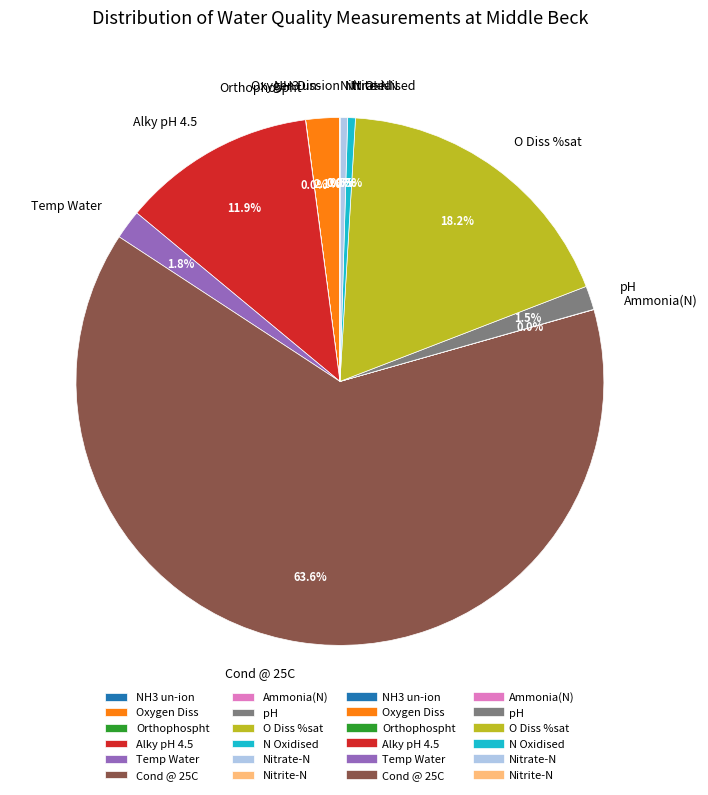

Do Nitrate-N and N Oxidised together represent more than half of the pie?

No